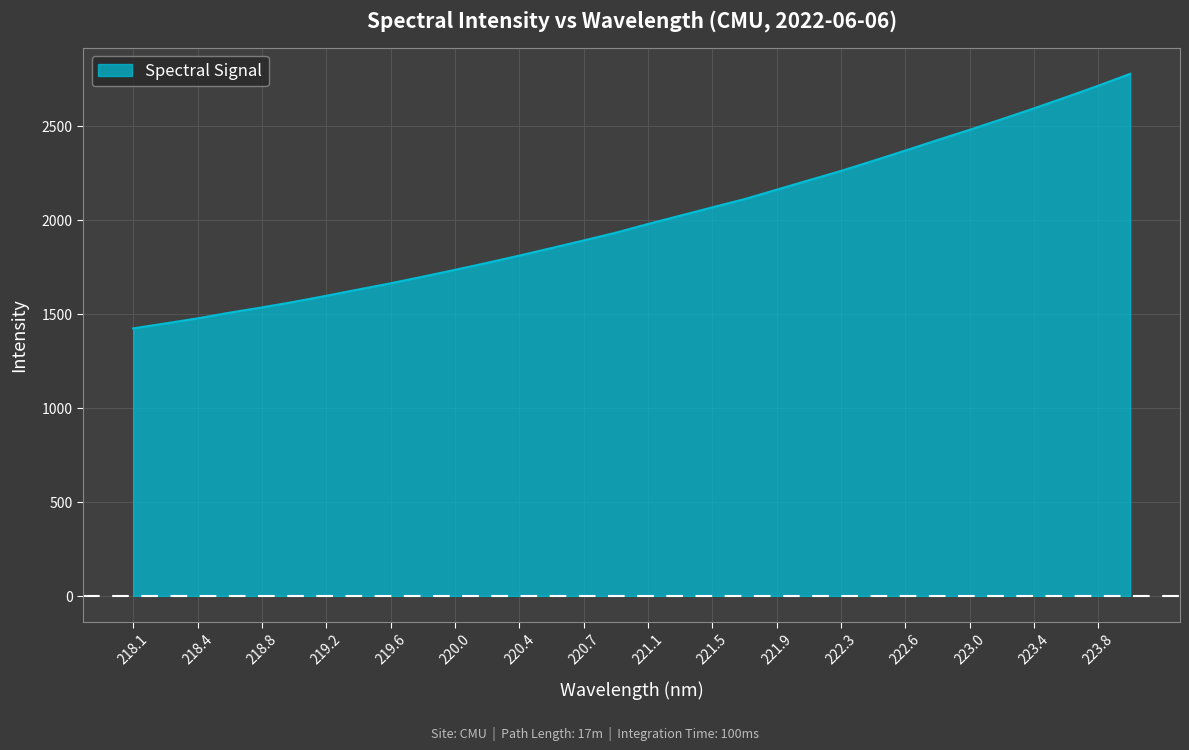

What is the smallest value displayed?

1422.9